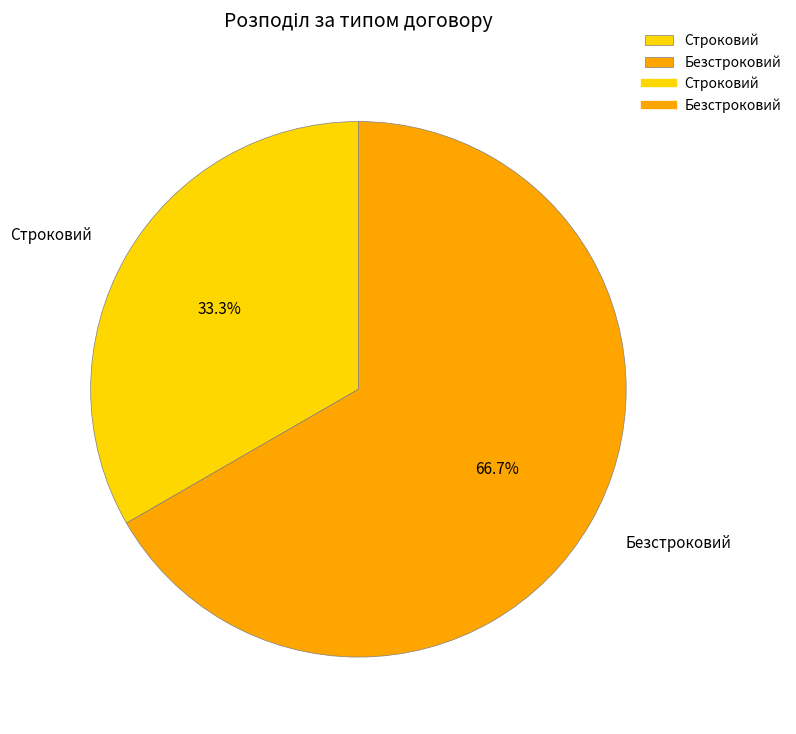

Count the number of slices in the pie.

2